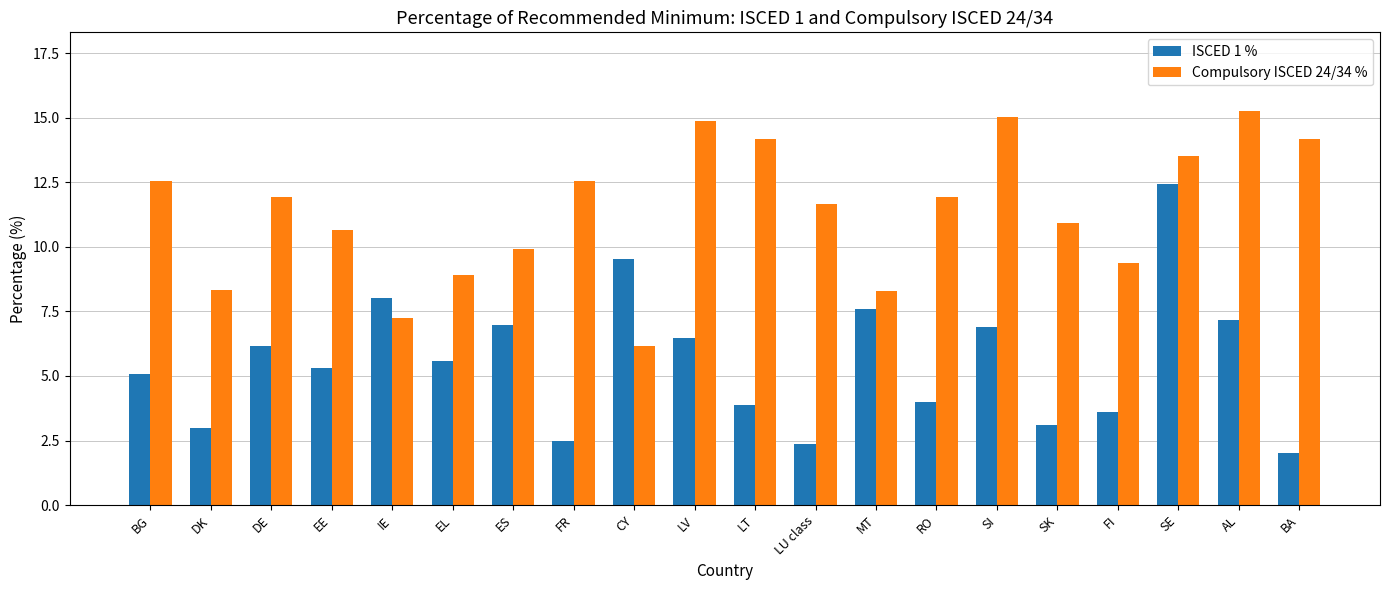

Rank the series by their average value, from highest to lowest.

Compulsory ISCED 24/34 %, ISCED 1 %